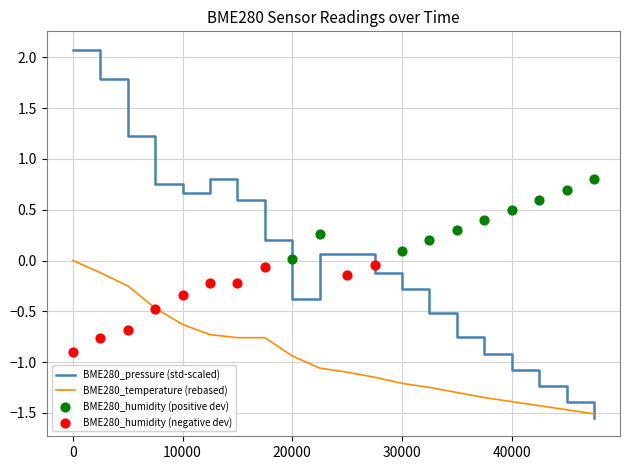

Which series has the widest spread of Y values?

BME280_pressure